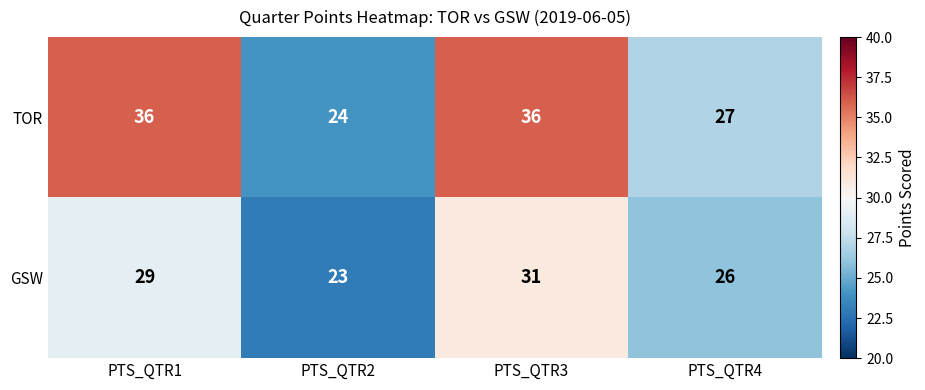

What is the sum of all GSW values?

109